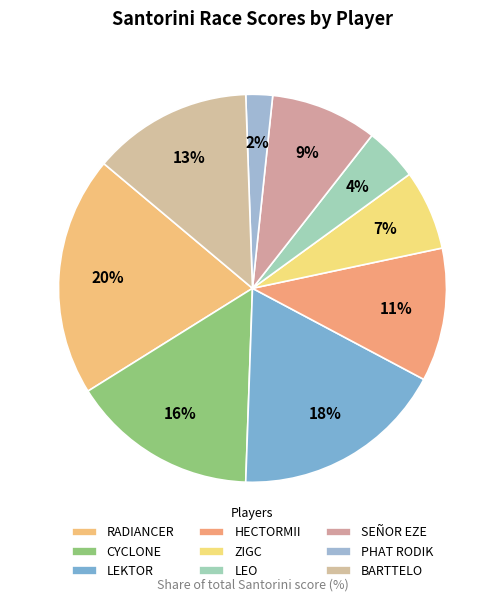

Rank the categories by value from highest to lowest.

RADIANCER, LEKTOR, CYCLONE, BARTTELO, HECTORMII, SEÑOR EZE, ZIGC, LEO, PHAT RODIK